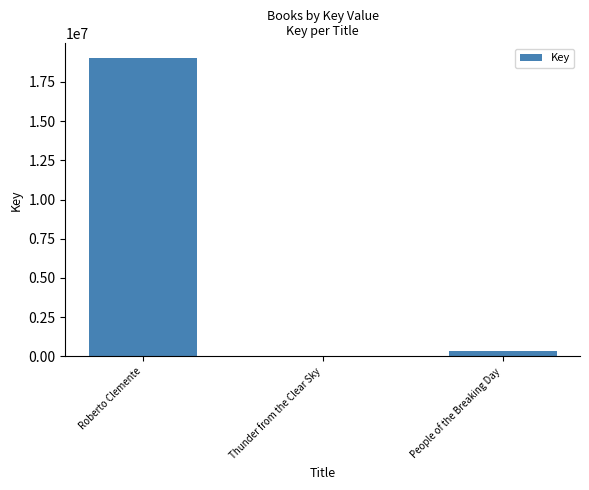

Are the bars grouped side by side (vs. stacked)?

No